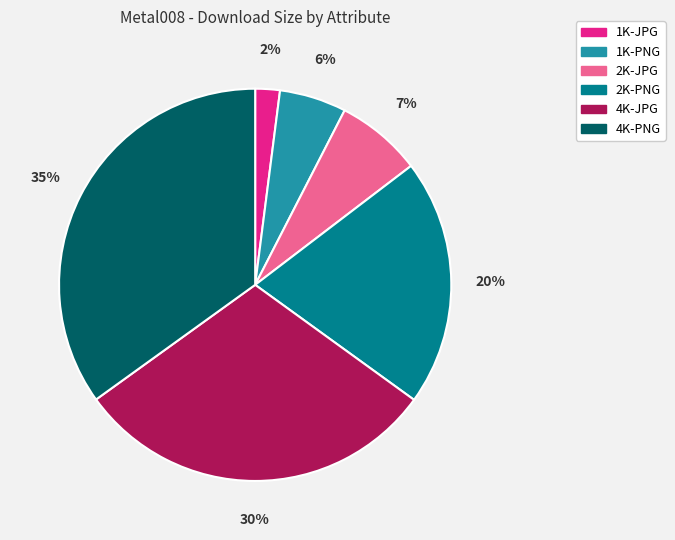

Combined, do 1K-PNG and 4K-PNG account for over 50%?

No